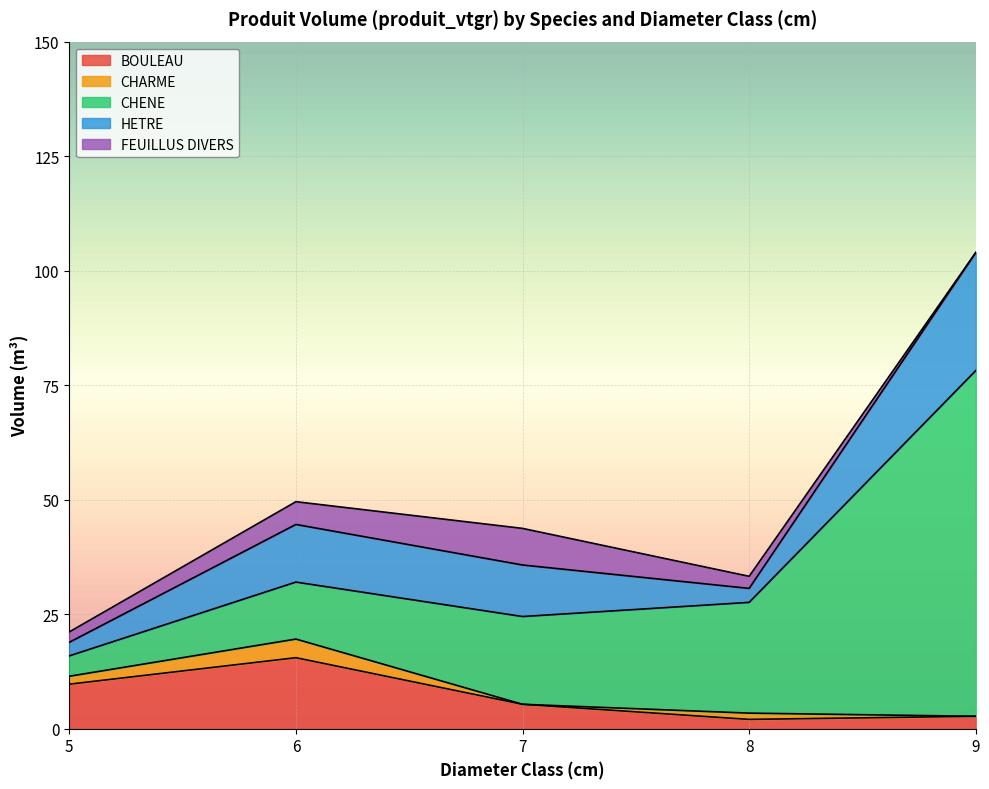

What is the average value of the CHENE series?

27.1